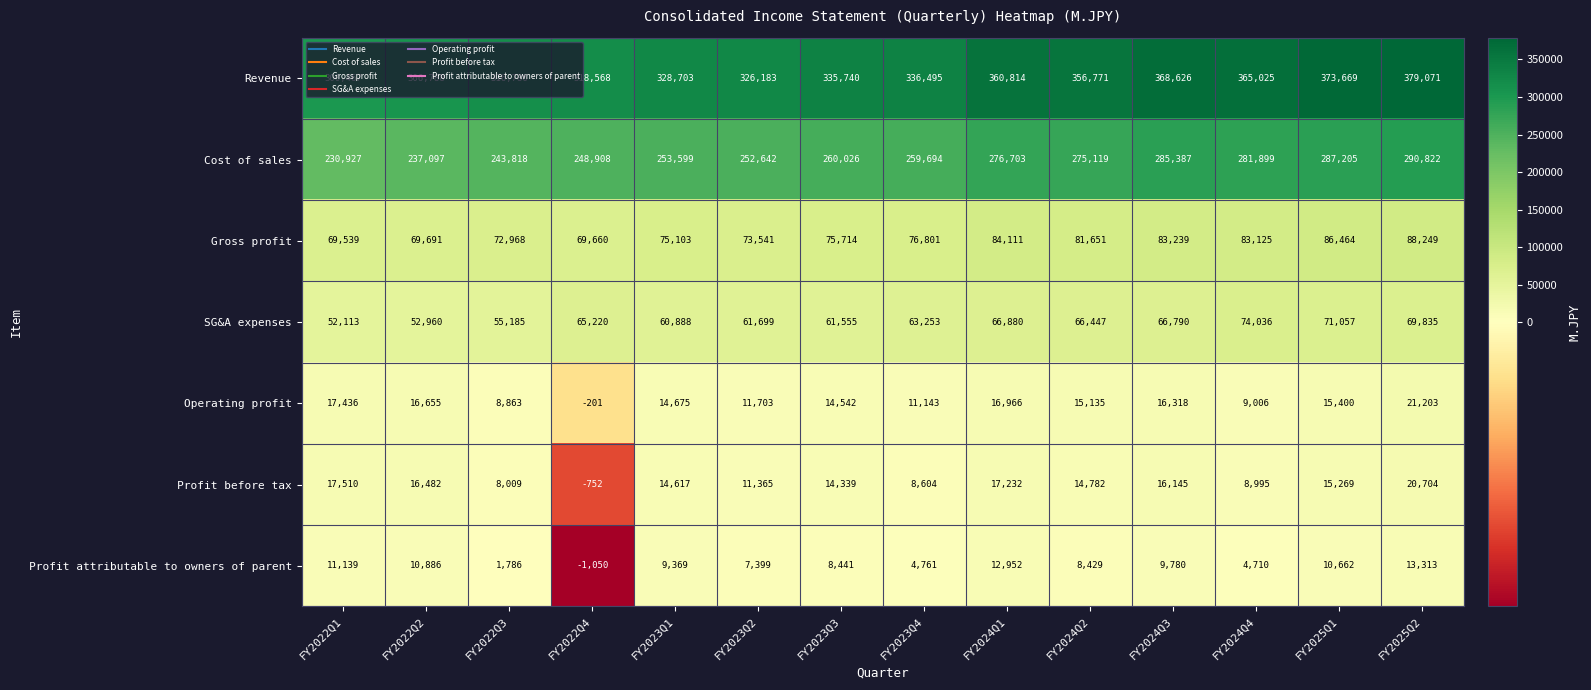

Count the number of data series in this chart.

7